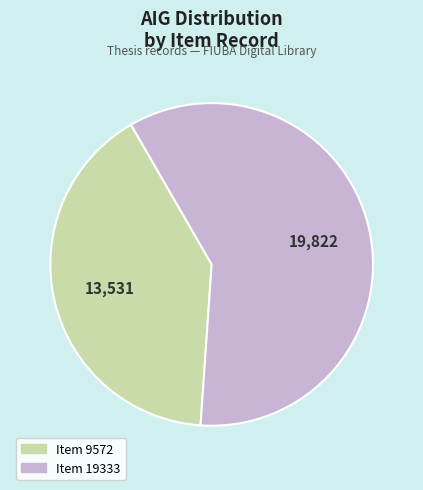

Does any single category account for the majority?

Yes